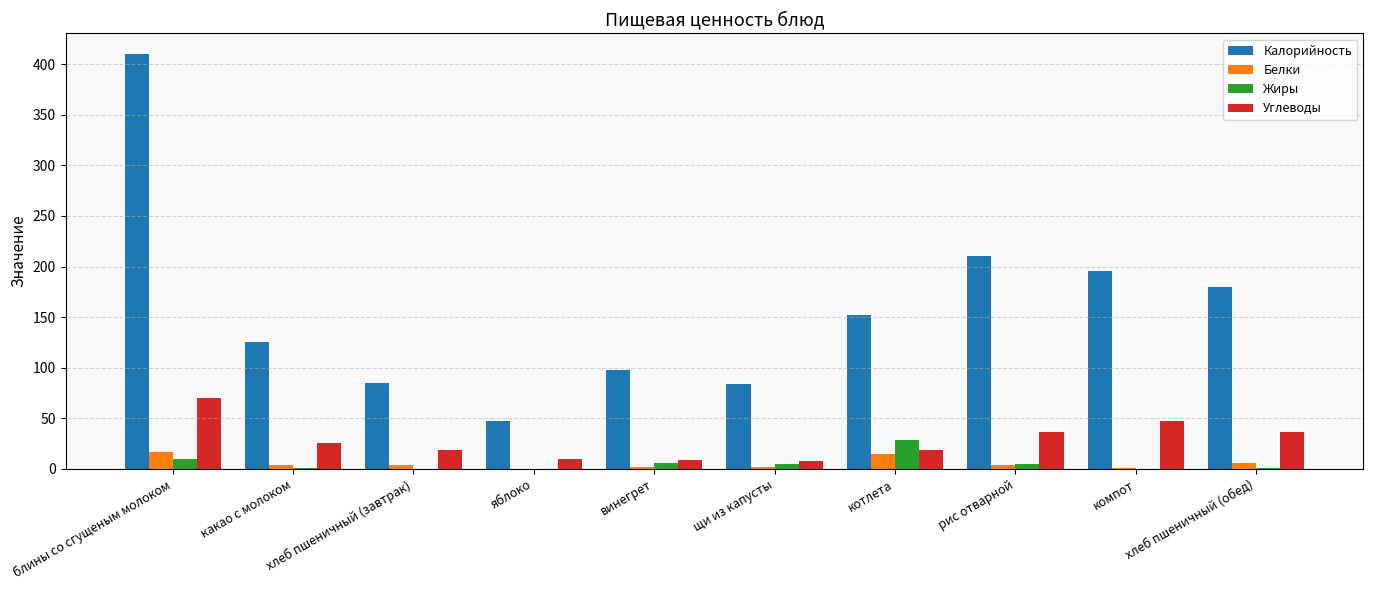

What value does the Калорийность series have at рис отварной?

210